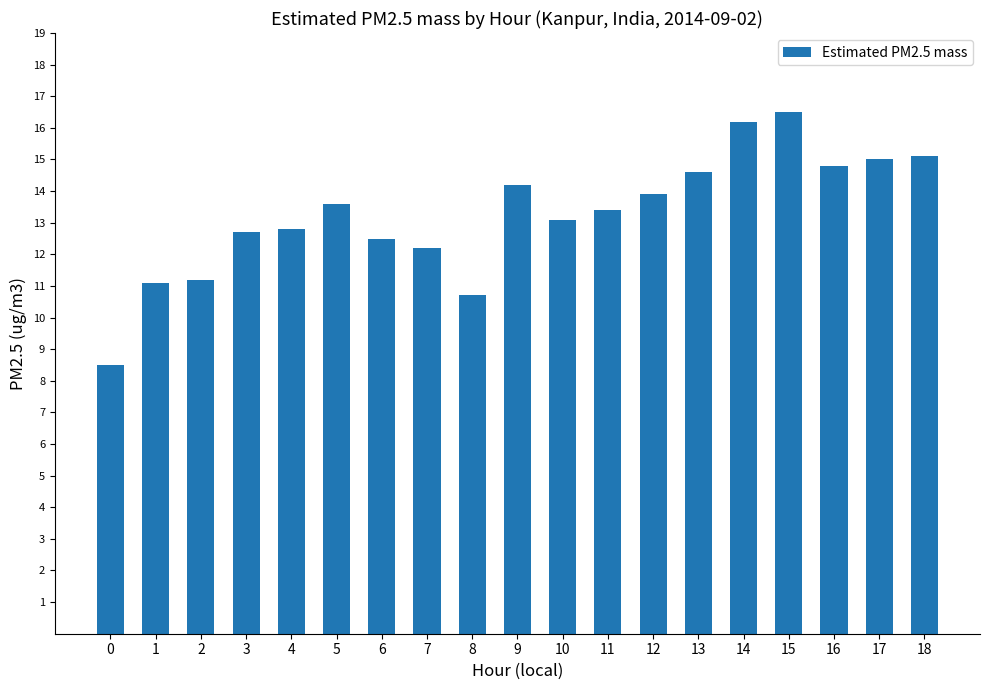

What is the change in value from 1 to 8?

-0.4